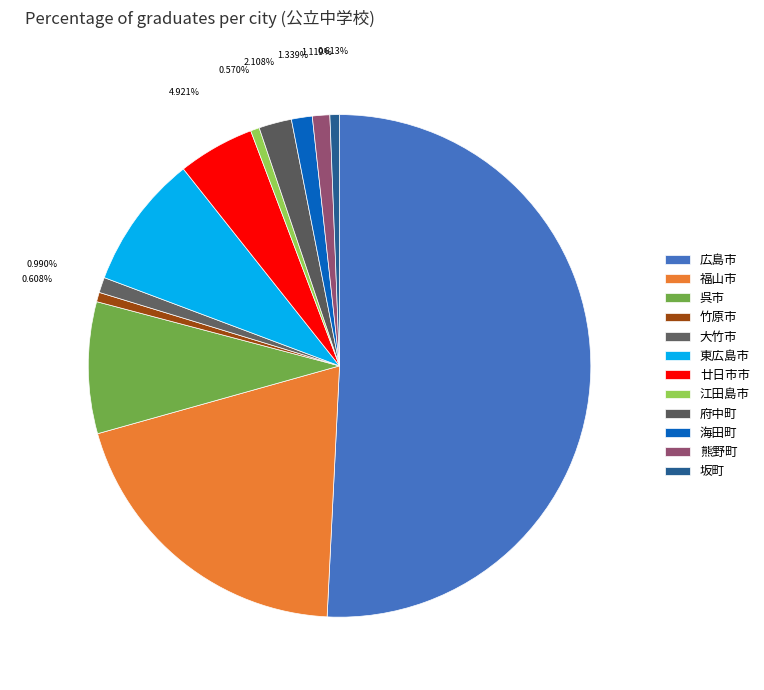

How much of the chart is everything except 江田島市?

99.4%